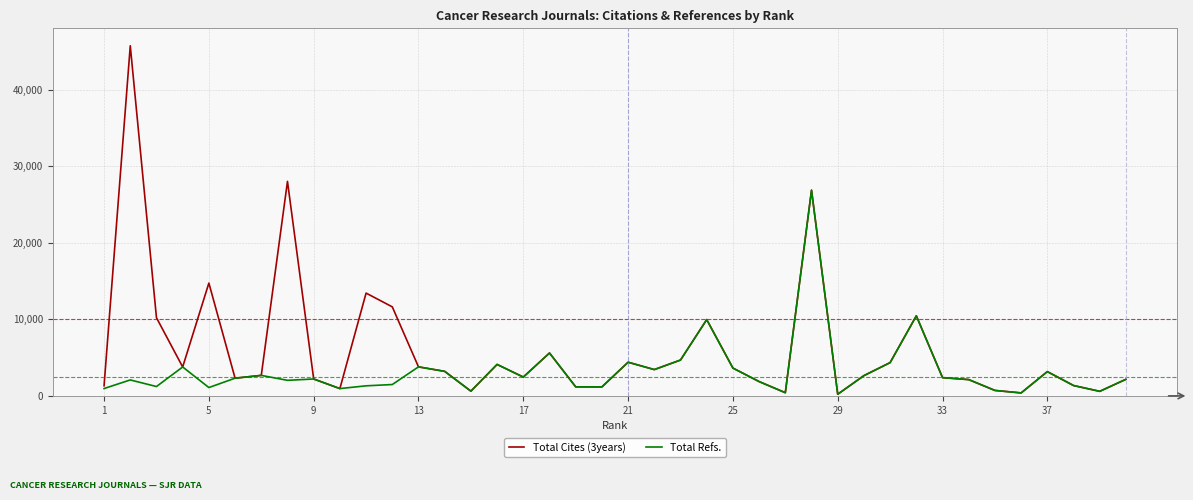

Rank the series by their maximum value, from highest to lowest.

Total Cites (3years), Total Refs.